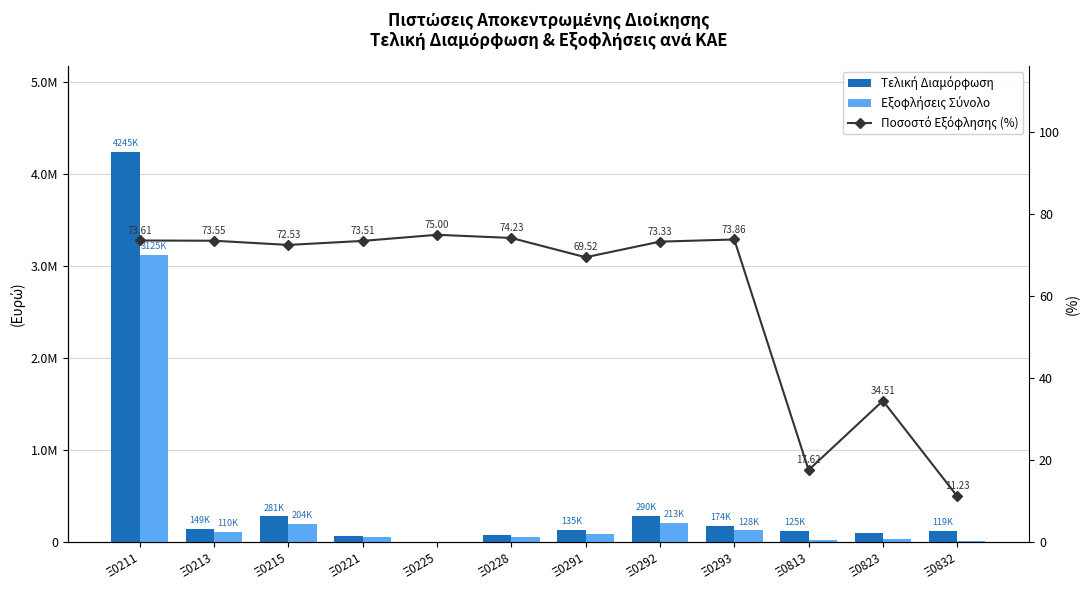

What is the difference between the highest and lowest values at Ξ0228?

76326.8